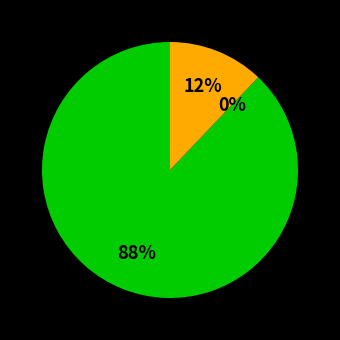

Does 5 account for over 50% of the chart?

No